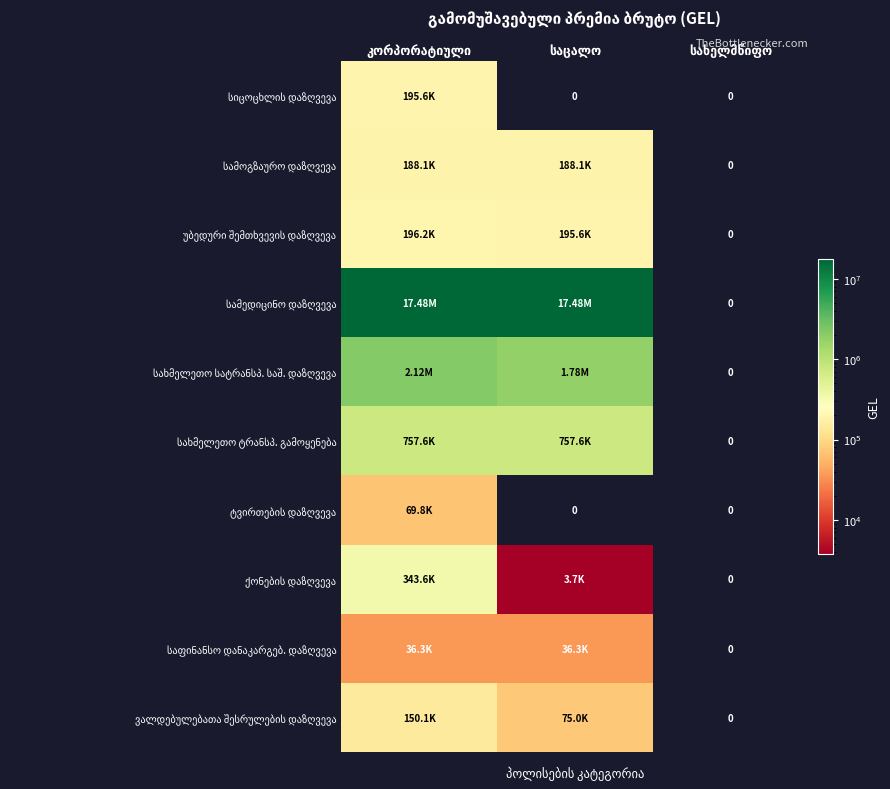

At which category does the chart reach its minimum across all series?

საცალო